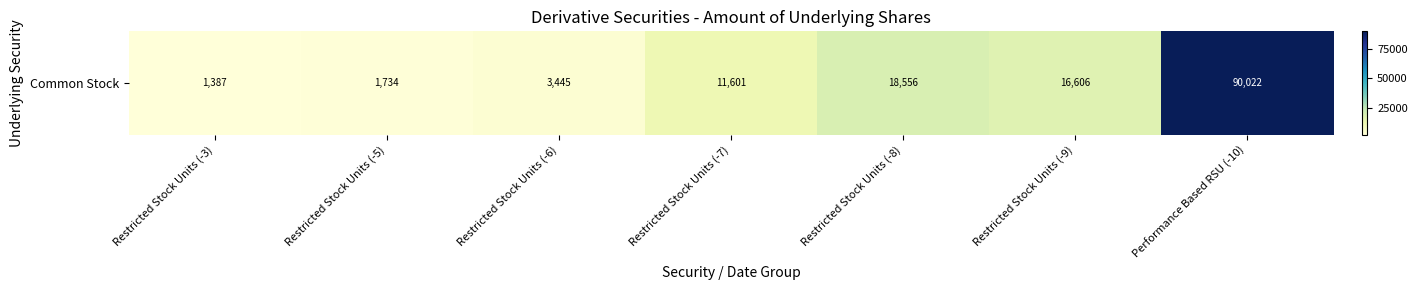

Between Restricted Stock Units (-9) and Restricted Stock Units (-3), which is larger?

Restricted Stock Units (-9)